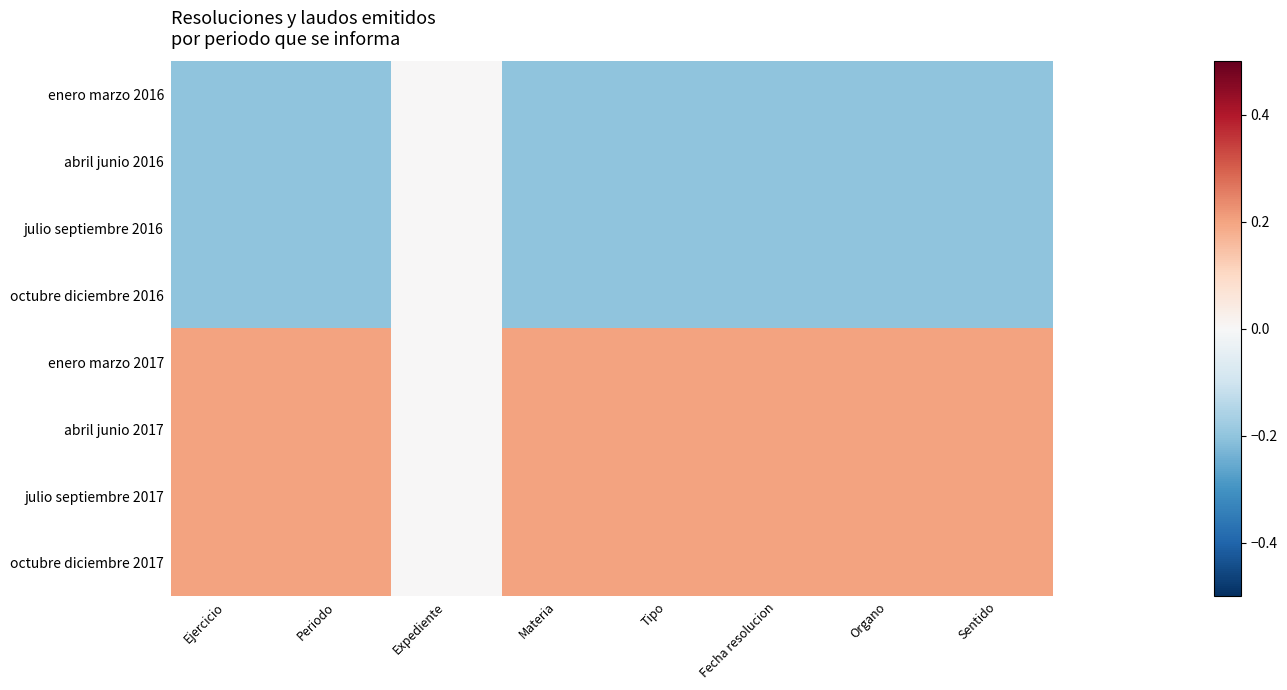

Reading left to right, transcribe all the data shown in this chart.

enero marzo 2016: Ejercicio=-0.2	Periodo=-0.2	Expediente=0.0	Materia=-0.2	Tipo=-0.2	Fecha resolucion=-0.2	Organo=-0.2	Sentido=-0.2
abril junio 2016: Ejercicio=-0.2	Periodo=-0.2	Expediente=0.0	Materia=-0.2	Tipo=-0.2	Fecha resolucion=-0.2	Organo=-0.2	Sentido=-0.2
julio septiembre 2016: Ejercicio=-0.2	Periodo=-0.2	Expediente=0.0	Materia=-0.2	Tipo=-0.2	Fecha resolucion=-0.2	Organo=-0.2	Sentido=-0.2
octubre diciembre 2016: Ejercicio=-0.2	Periodo=-0.2	Expediente=0.0	Materia=-0.2	Tipo=-0.2	Fecha resolucion=-0.2	Organo=-0.2	Sentido=-0.2
enero marzo 2017: Ejercicio=0.2	Periodo=0.2	Expediente=0.0	Materia=0.2	Tipo=0.2	Fecha resolucion=0.2	Organo=0.2	Sentido=0.2
abril junio 2017: Ejercicio=0.2	Periodo=0.2	Expediente=0.0	Materia=0.2	Tipo=0.2	Fecha resolucion=0.2	Organo=0.2	Sentido=0.2
julio septiembre 2017: Ejercicio=0.2	Periodo=0.2	Expediente=0.0	Materia=0.2	Tipo=0.2	Fecha resolucion=0.2	Organo=0.2	Sentido=0.2
octubre diciembre 2017: Ejercicio=0.2	Periodo=0.2	Expediente=0.0	Materia=0.2	Tipo=0.2	Fecha resolucion=0.2	Organo=0.2	Sentido=0.2